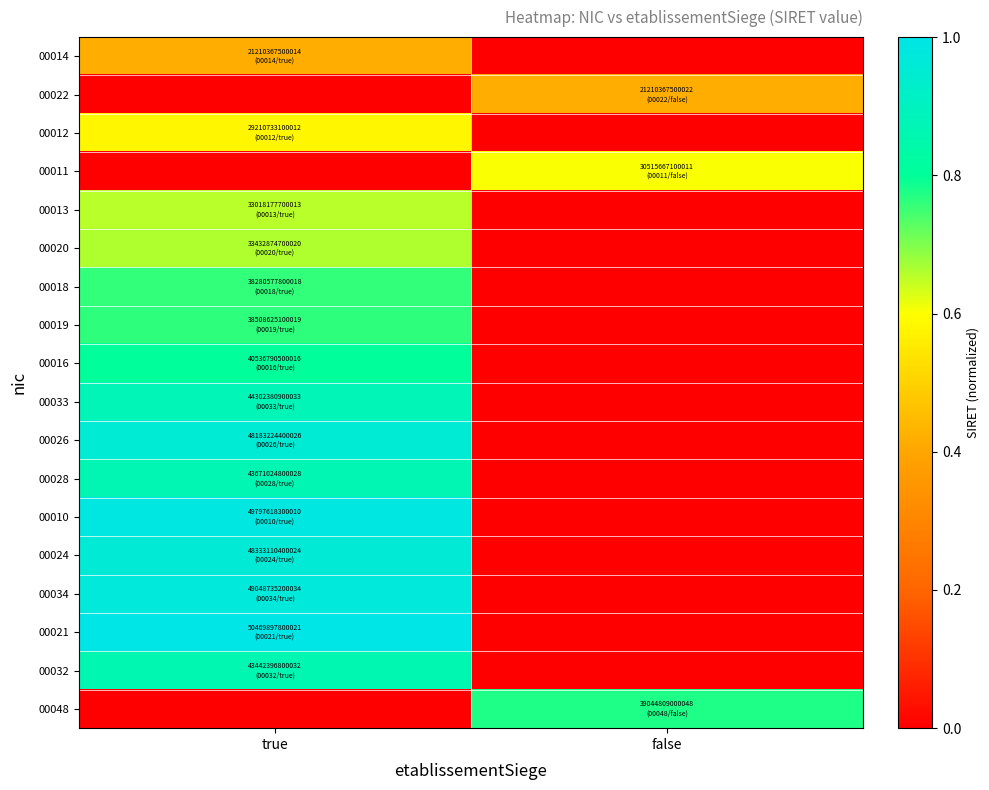

Rank the series by their maximum value, from lowest to highest.

00014, 00022, 00012, 00011, 00013, 00020, 00018, 00019, 00048, 00016, 00032, 00028, 00033, 00026, 00024, 00034, 00010, 00021